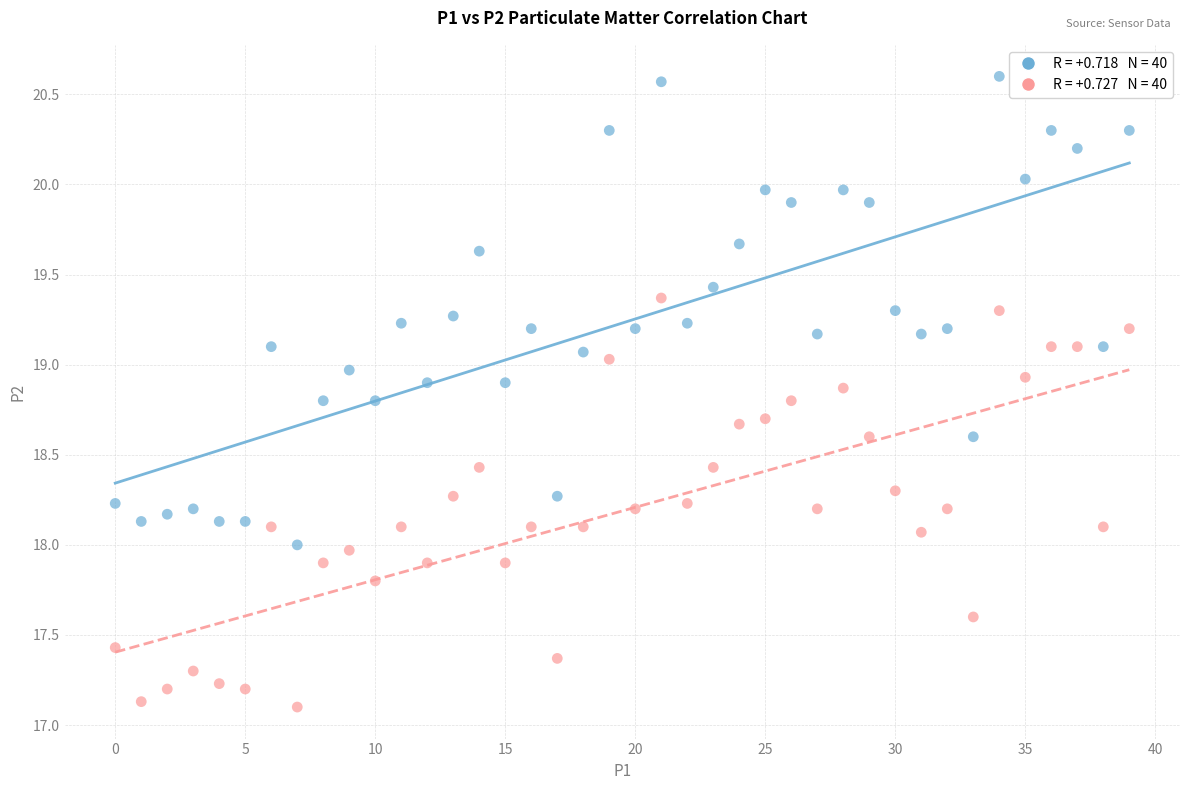

Across all data points, what is the range of Y values (max minus min)?

3.5